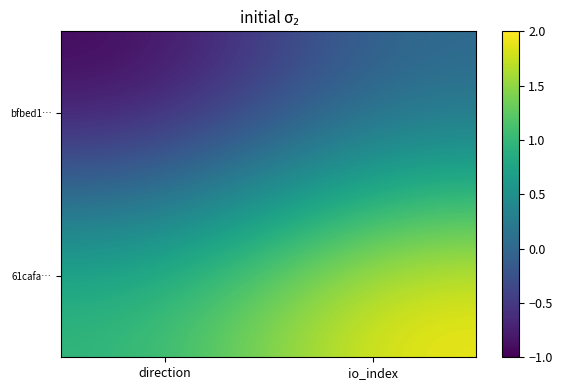

At which category is the sum across all series the highest?

io_index